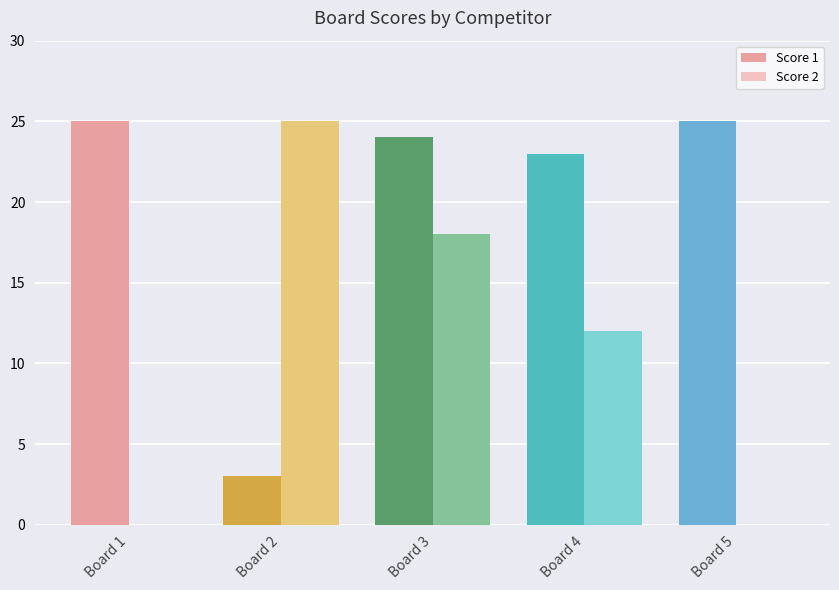

How many groups of bars are there?

5